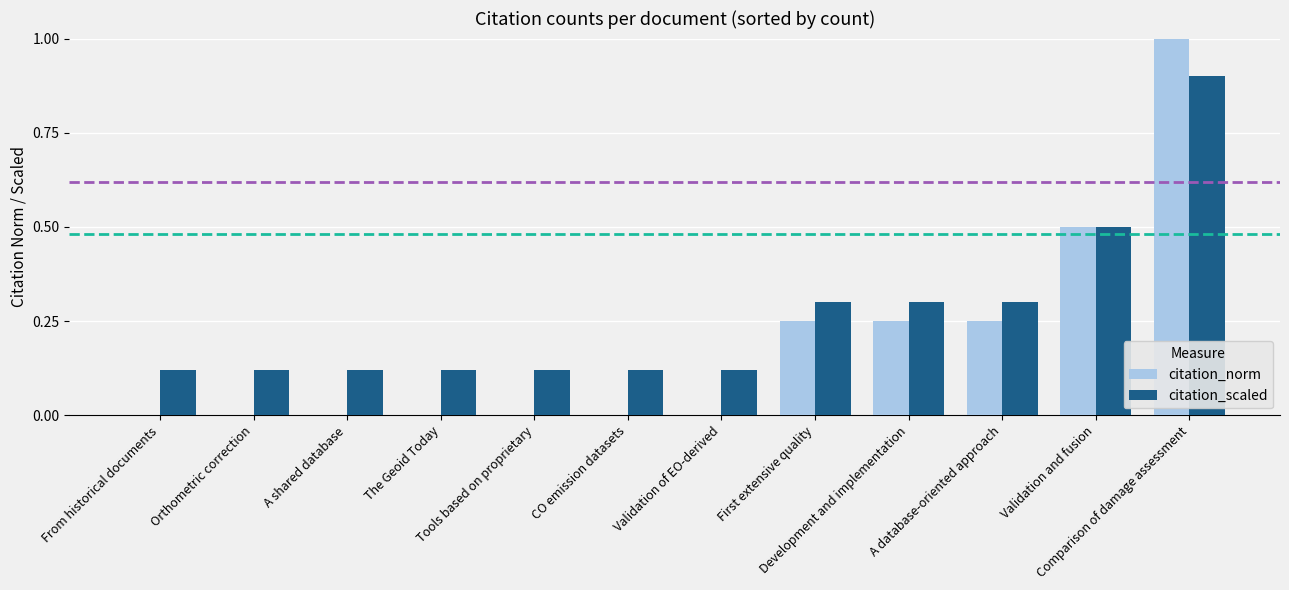

At which label does citation_scaled reach its minimum?

From historical documents